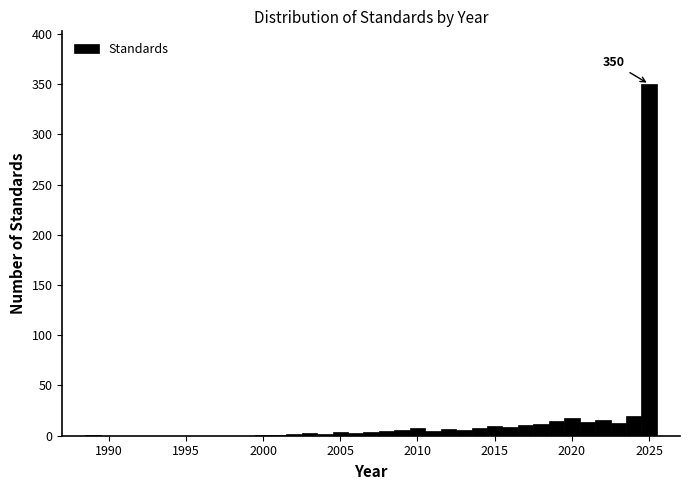

Around what value on the x-axis is the tallest bar? Give the approximate position of its centre, as read against the axis.

2025.0